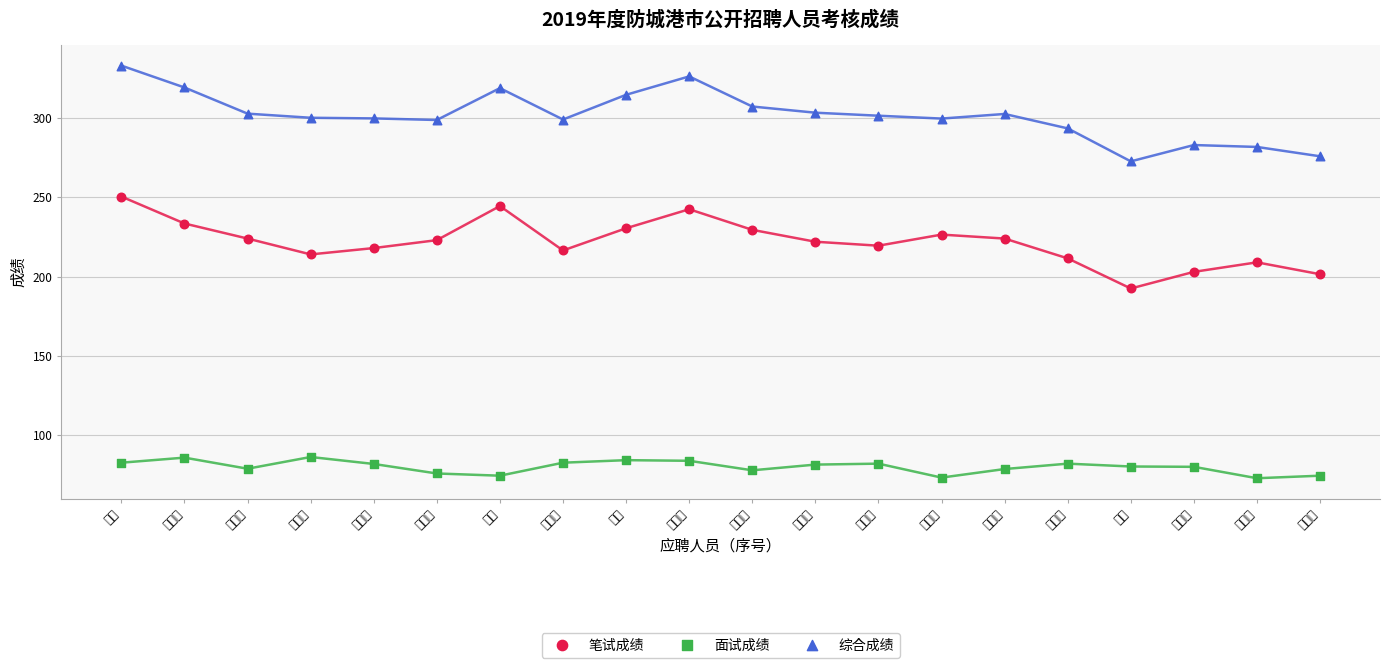

Which series has the largest Y range (max minus min)?

综合成绩